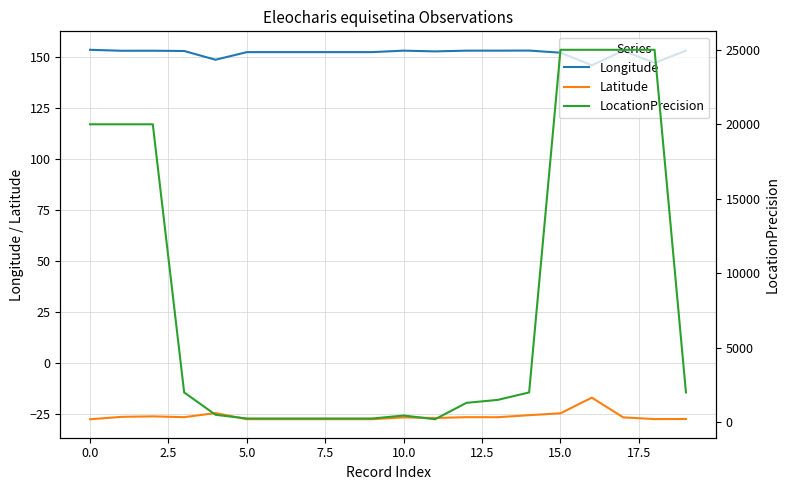

What is the maximum value for Latitude?

-16.9